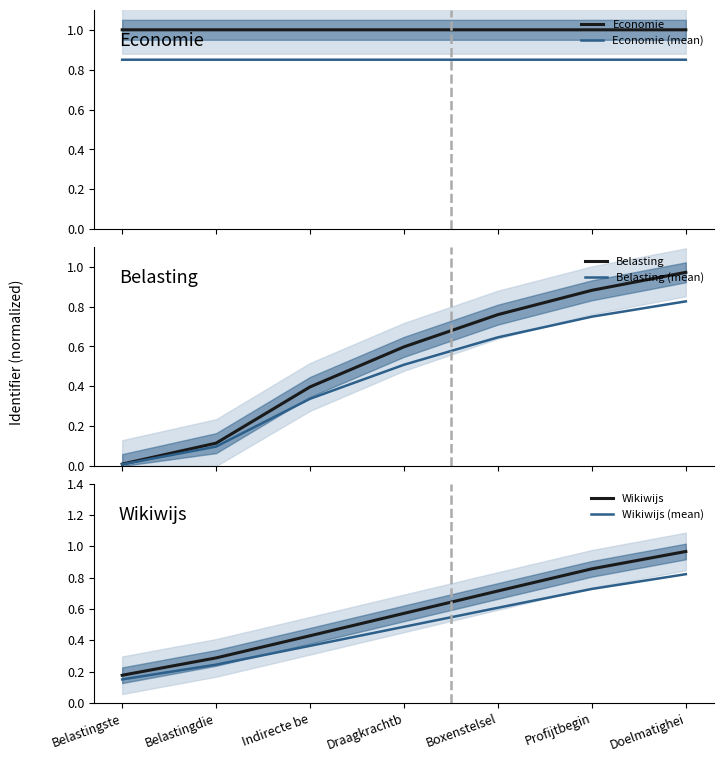

At which category is the sum across all series the highest?

Doelmatighei